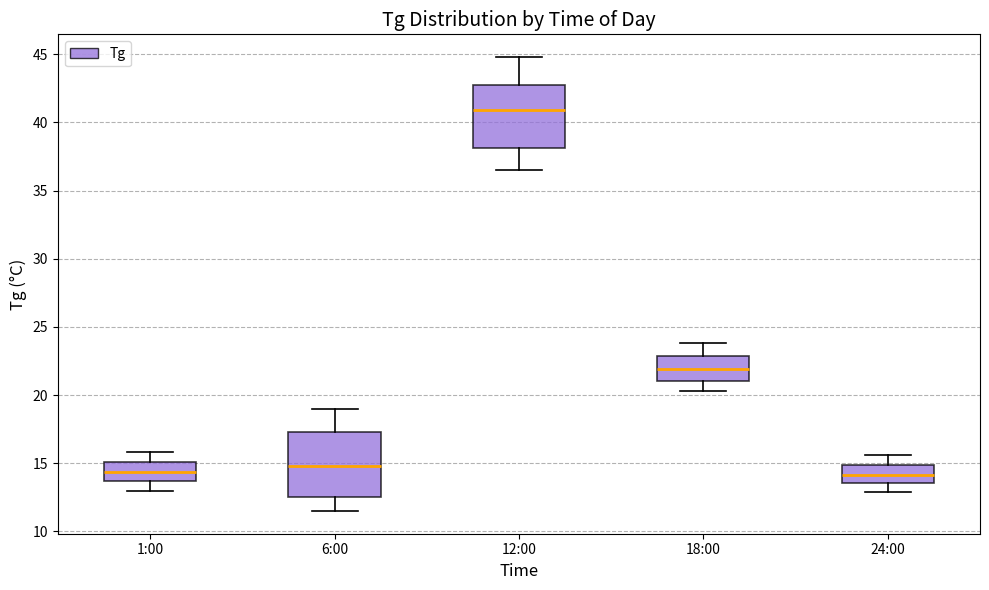

Which box has the highest median line?

12:00